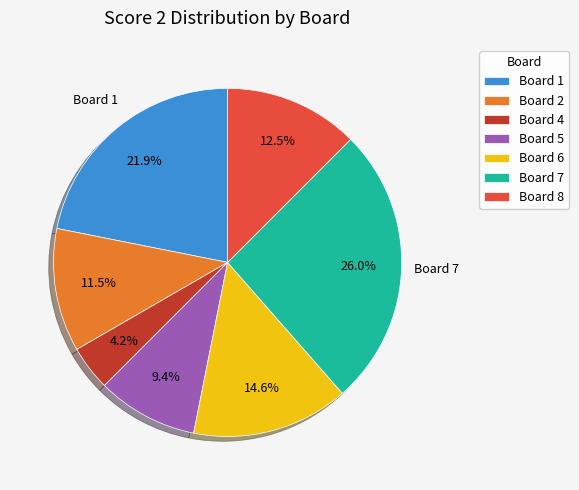

Is the sum of Board 4 and Board 6 greater than half?

No